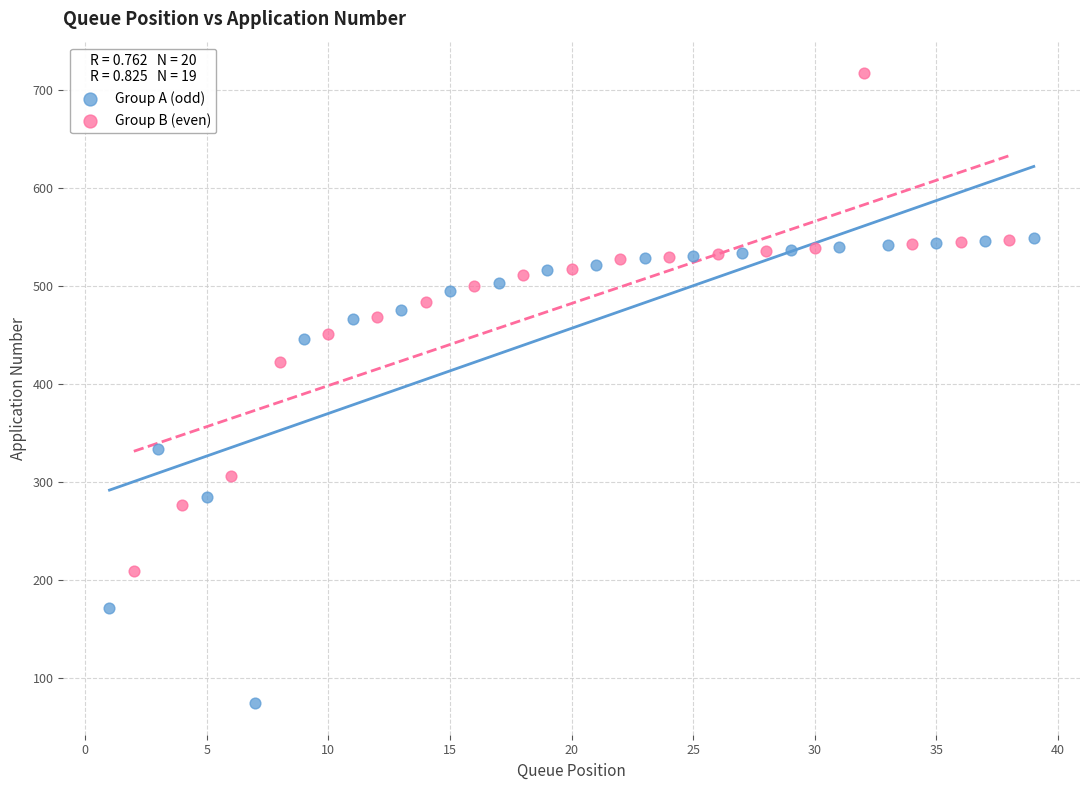

Which series has the largest Y range (max minus min)?

Group B (even)